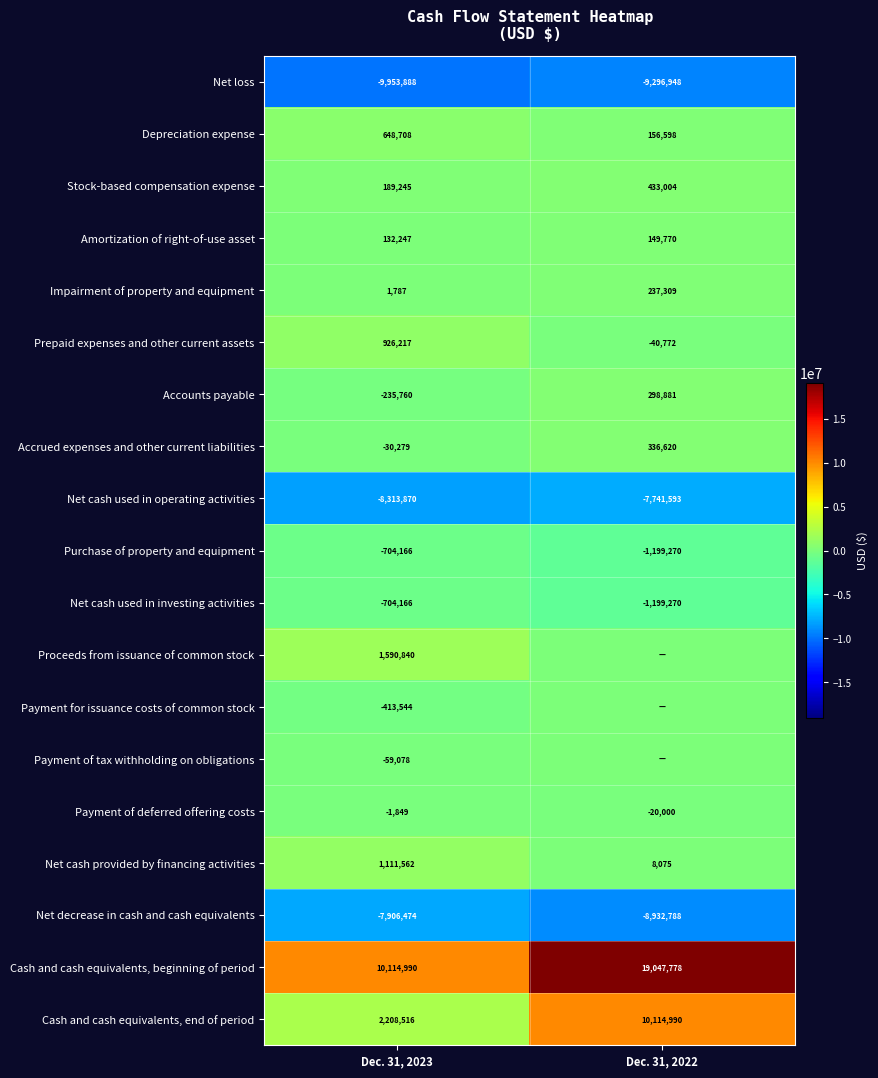

Is the value of Net cash used in investing activities at Dec. 31, 2022 greater than the value of Accounts payable at Dec. 31, 2022?

No